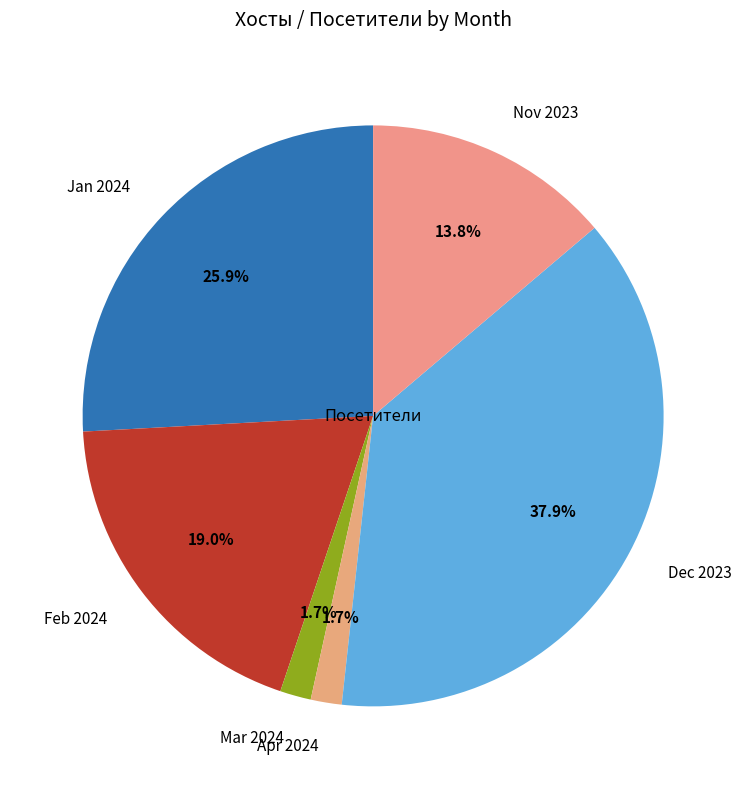

Which category has the biggest portion of the pie?

Dec 2023